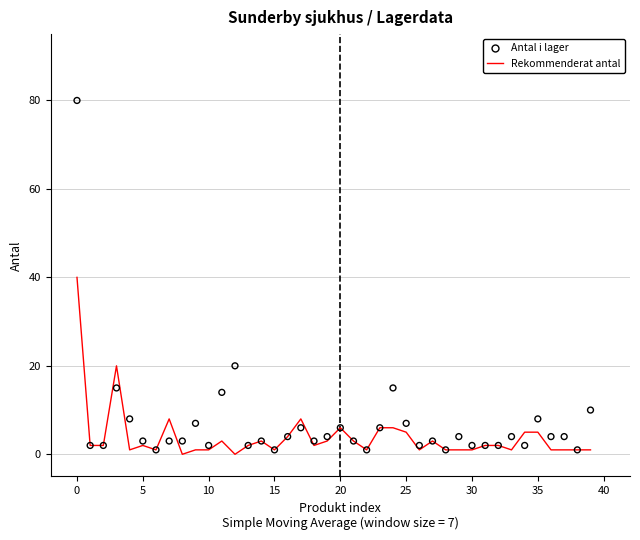

Which series has the largest Y range (max minus min)?

Antal i lager